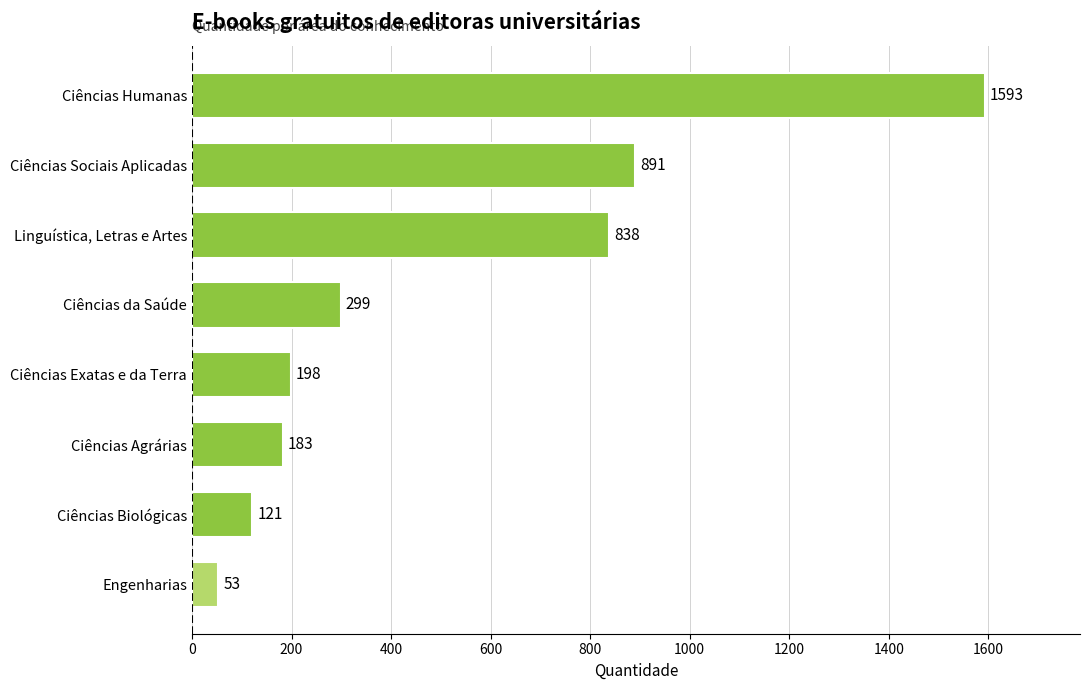

Reading top to bottom, list all the values displayed in this chart.

1593	891	838	299	198	183	121	53